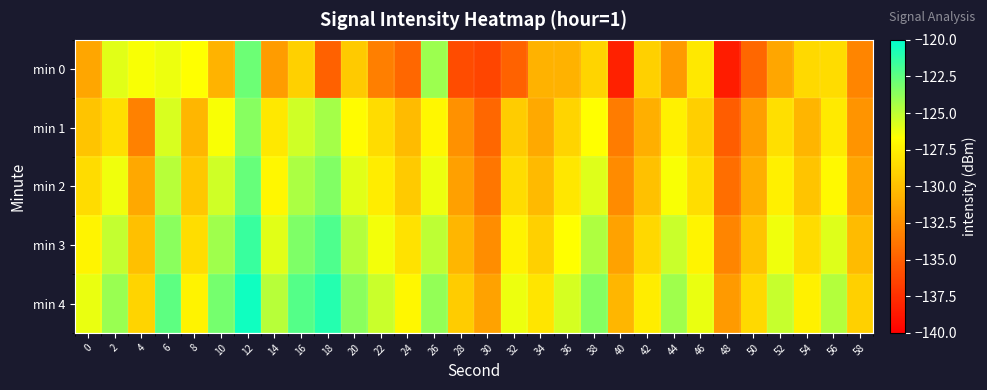

Rank the series by their maximum value, from lowest to highest.

min 1, min 0, min 2, min 3, min 4